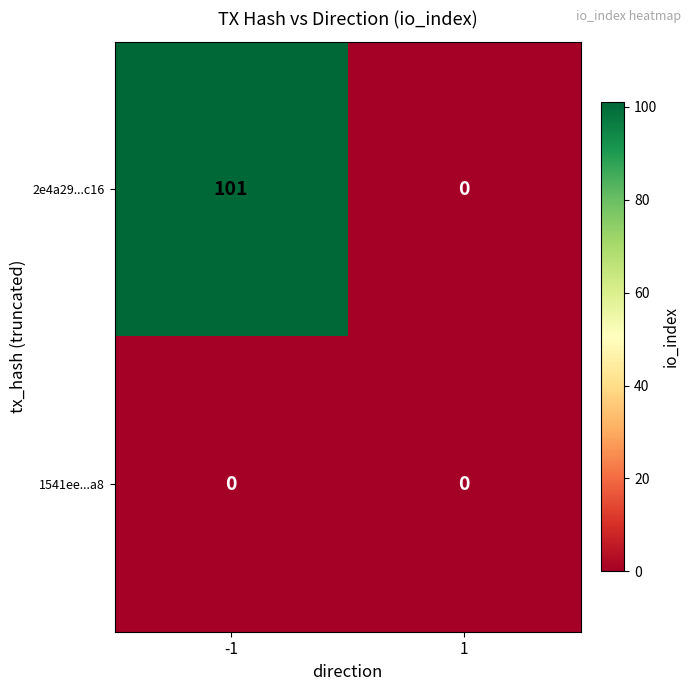

At how many categories does at least one series exceed 80?

1